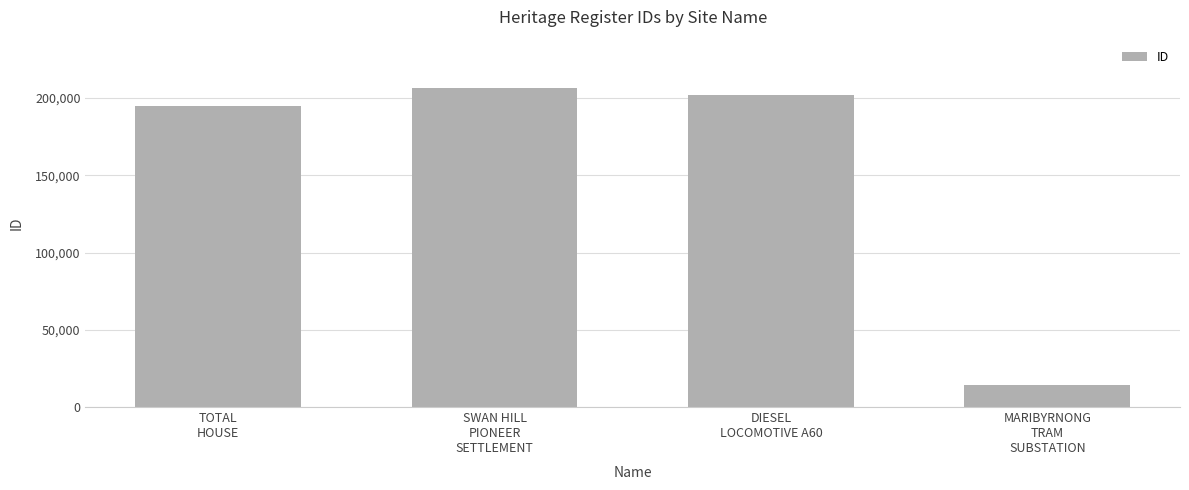

The value at MARIBYRNONG
TRAM
SUBSTATION is 4595. True or false?

False